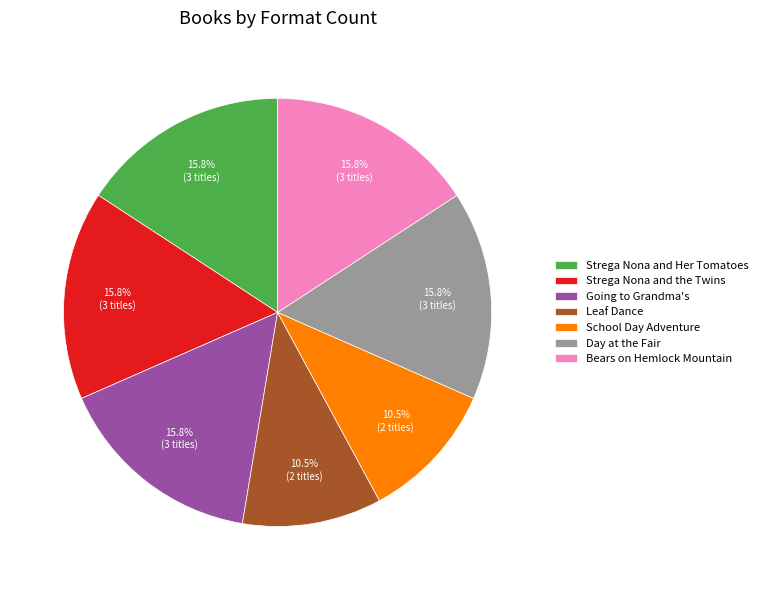

What percentage is NOT represented by Strega Nona and Her Tomatoes?

84.2%